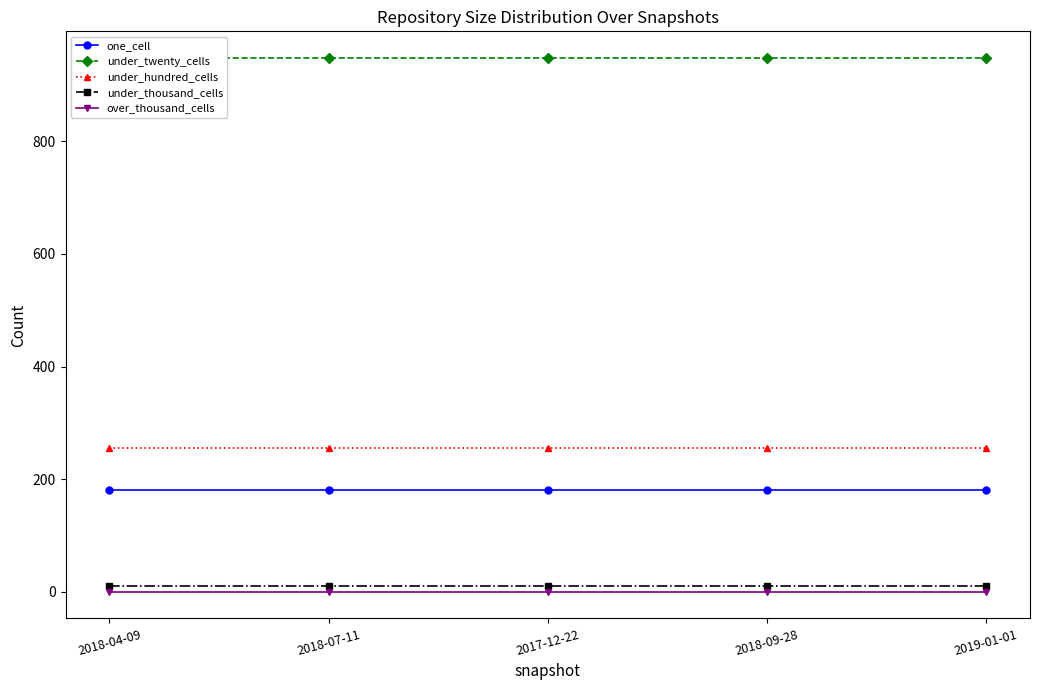

How many series are shown in this chart?

5